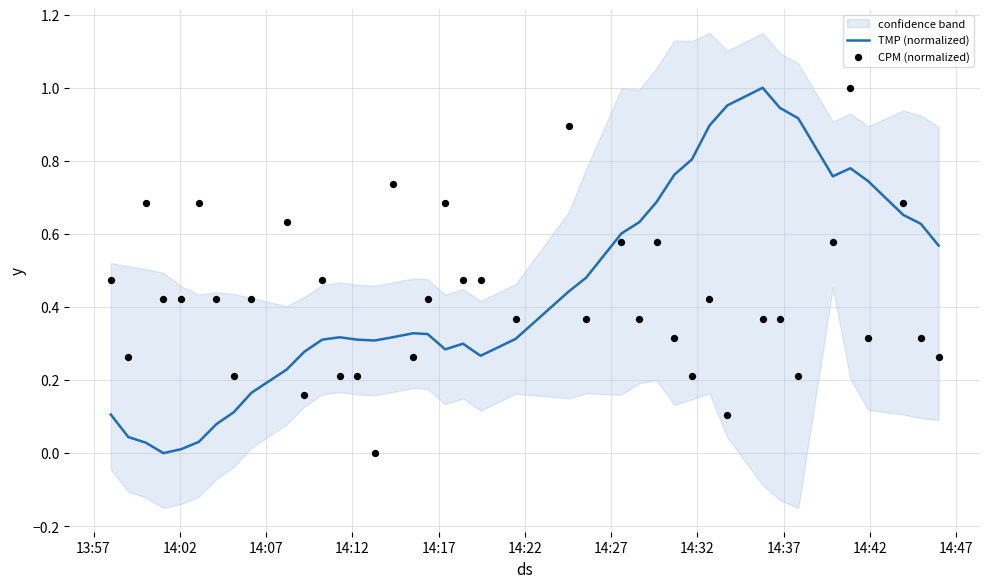

Which series has the largest Y range (max minus min)?

TMP (normalized)